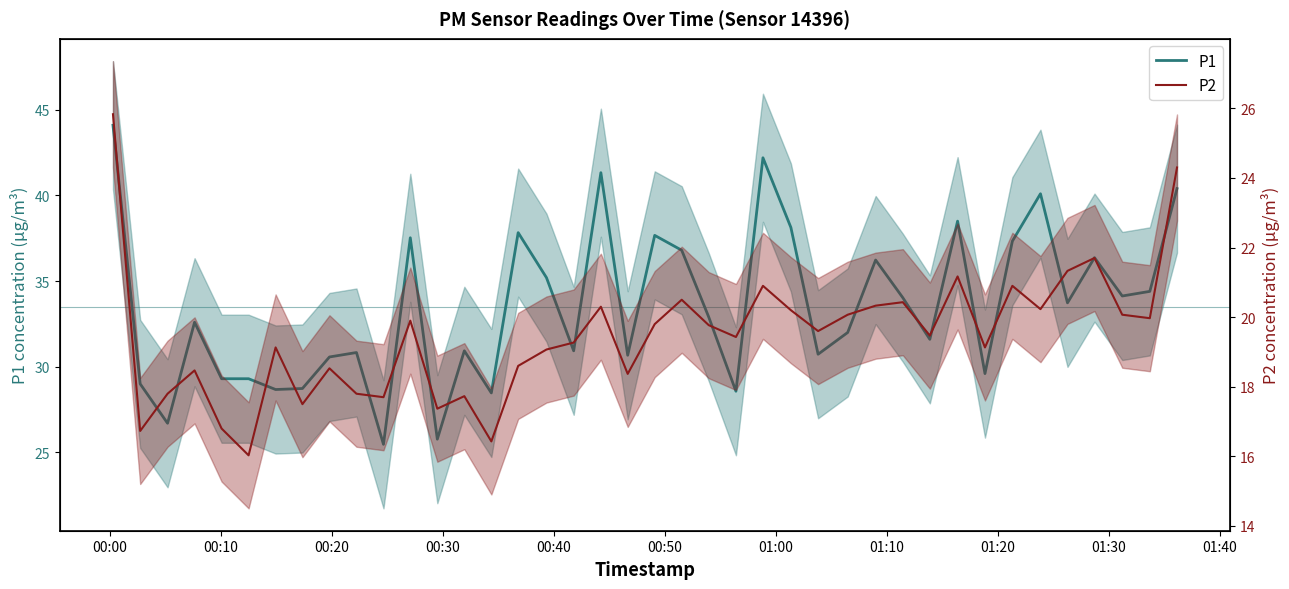

Where does the P1 series first go above 32?

00:00